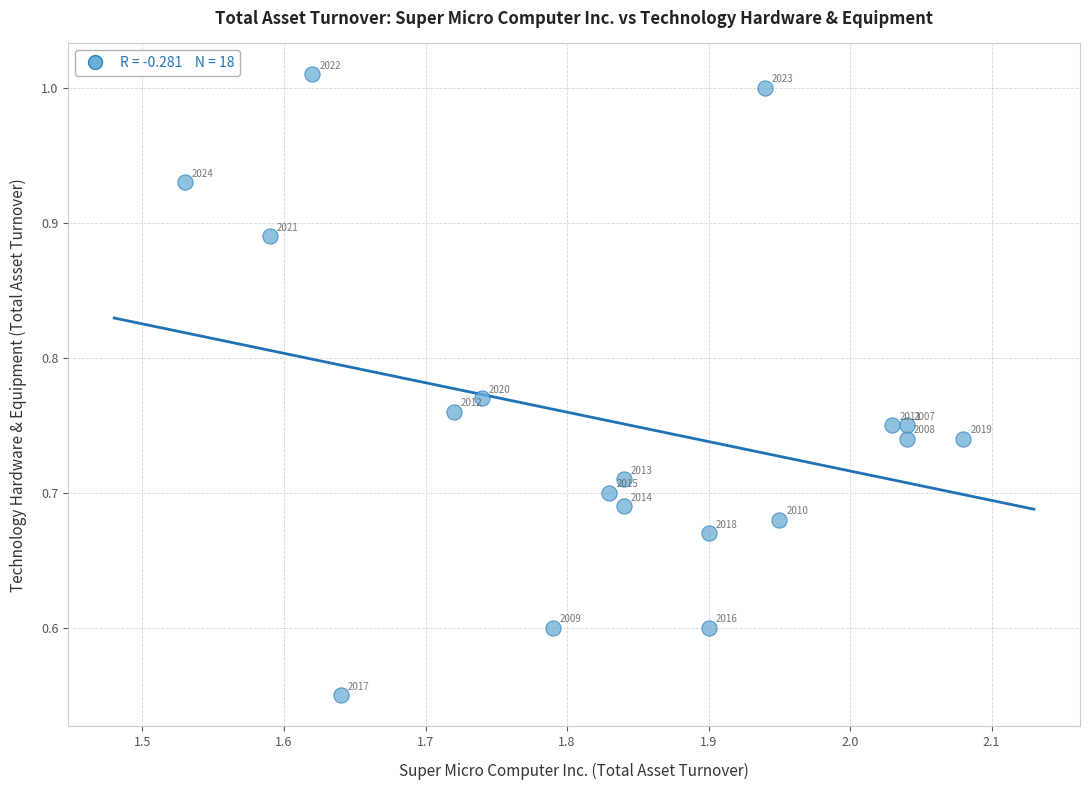

What is the range of Y values (max minus min)?

0.5